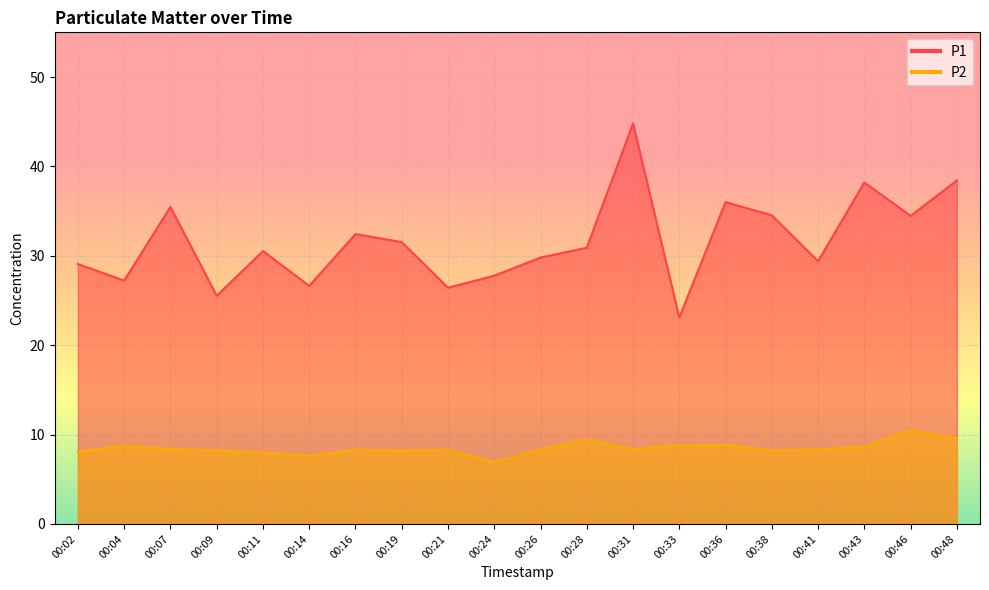

What is the difference between the highest and lowest values at 00:09?

17.3